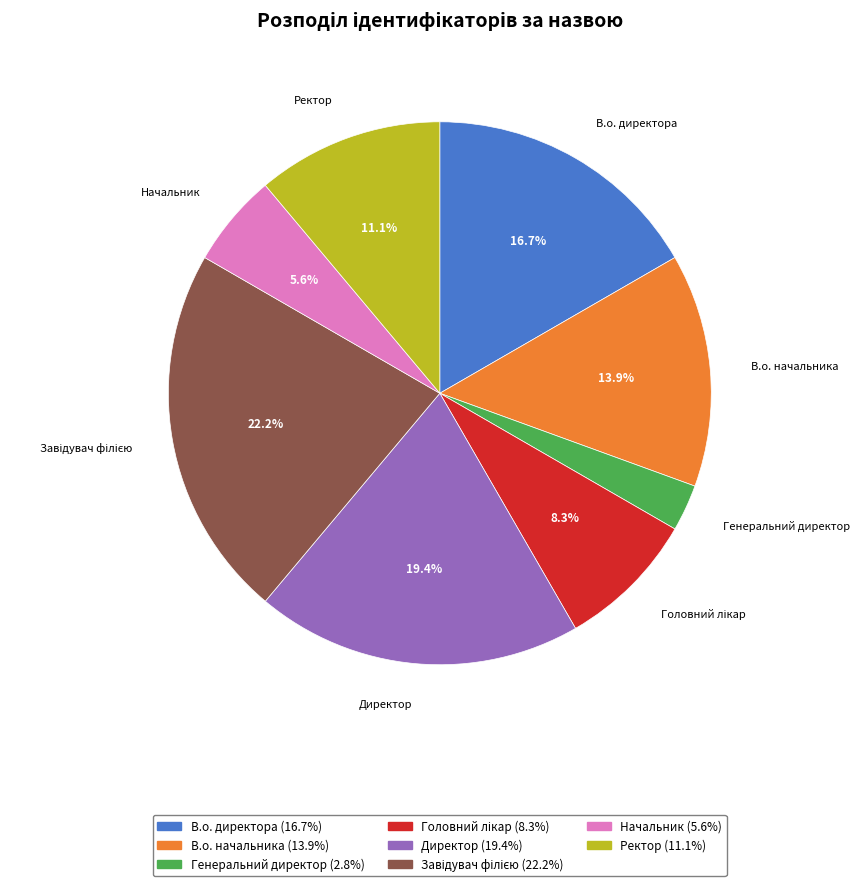

How many slices are in this pie chart?

8